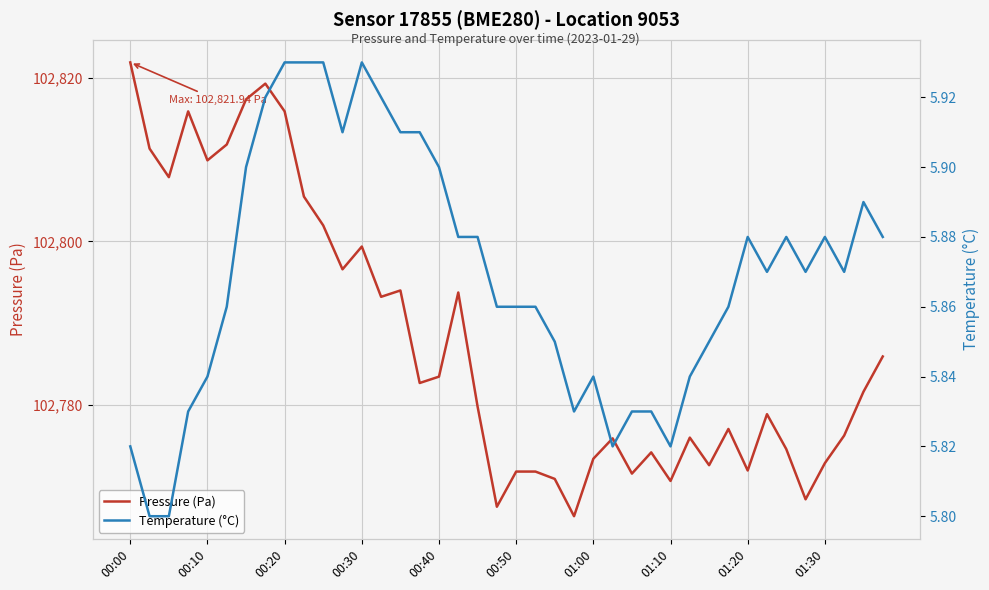

True or false: Temperature (°C) has more than 1 points higher than both neighbors.

True